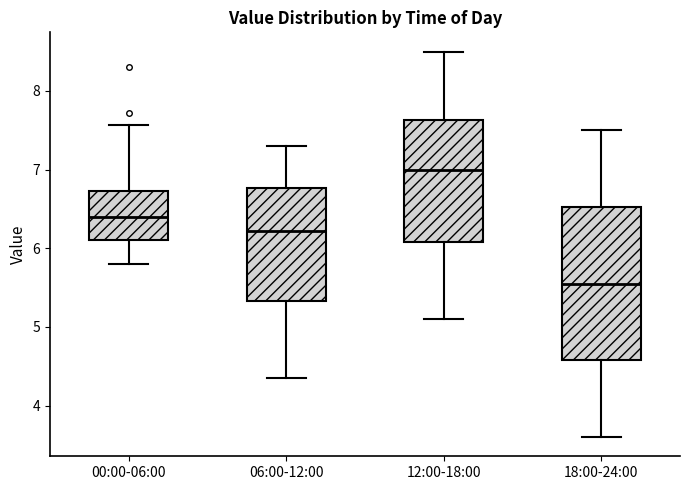

Where does the lower whisker of the box for 06:00-12:00 end on the y-axis? The values are not printed on the chart, so give them approximately, as read against the axis.

4.4